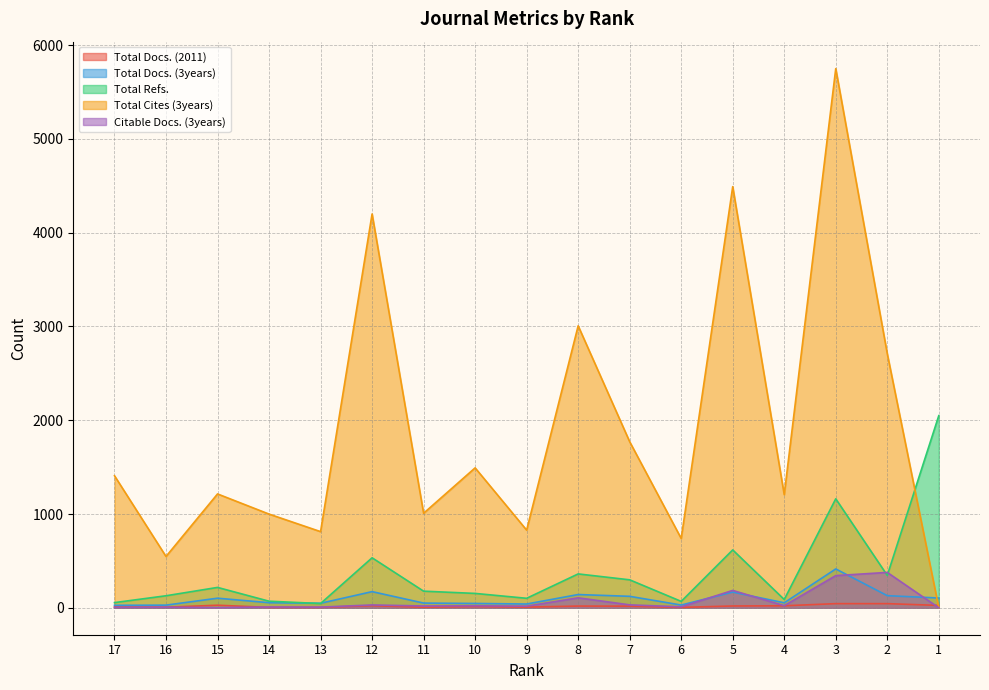

Reading left to right, what are all the values shown in this chart?

Total Docs. (2011): 8	6	27	4	4	22	6	13	7	18	17	4	19	21	44	44	25
Total Docs. (3years): 26	28	102	54	48	172	50	46	40	141	122	29	167	53	414	129	104
Total Refs.: 55	128	217	70	45	533	177	153	101	361	298	68	617	88	1162	345	2049
Total Cites (3years): 1408	547	1214	999	812	4200	1008	1492	828	3007	1771	739	4491	1206	5750	2710	0
Citable Docs. (3years): 4	6	2	8	7	30	19	21	17	106	31	10	185	22	343	377	0